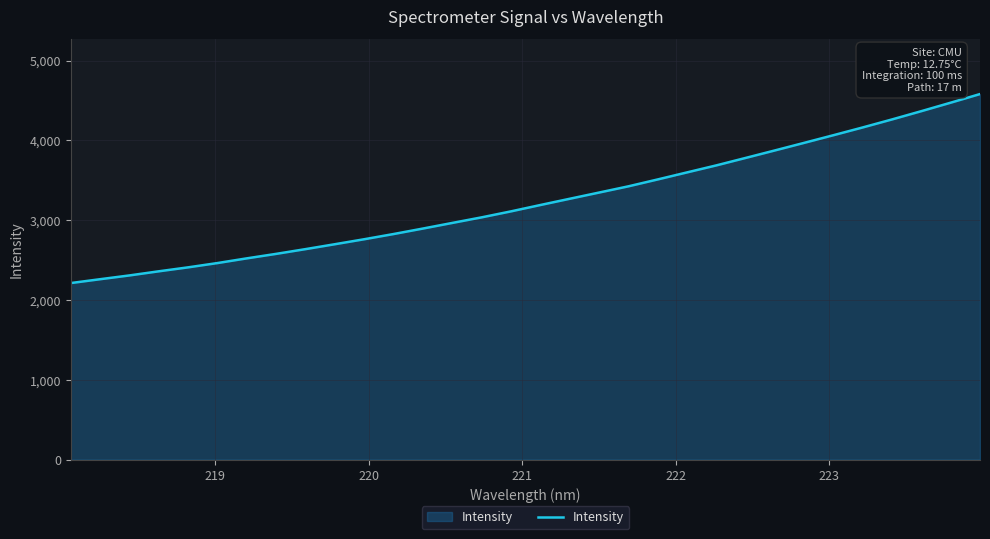

What is the difference between the maximum and minimum values?

2369.0